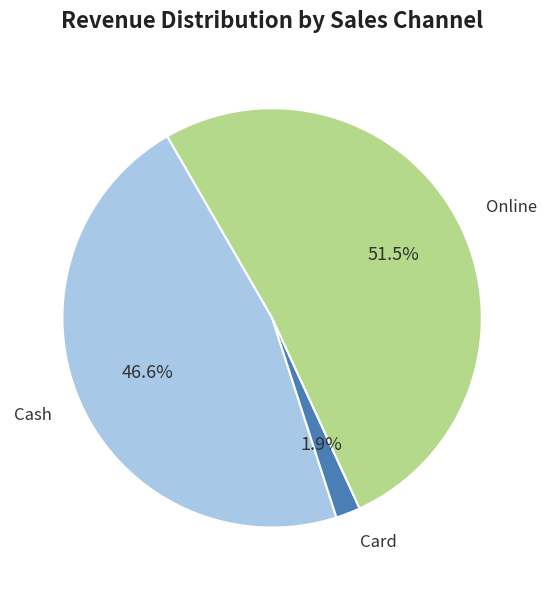

Is there a majority slice in this chart?

Yes